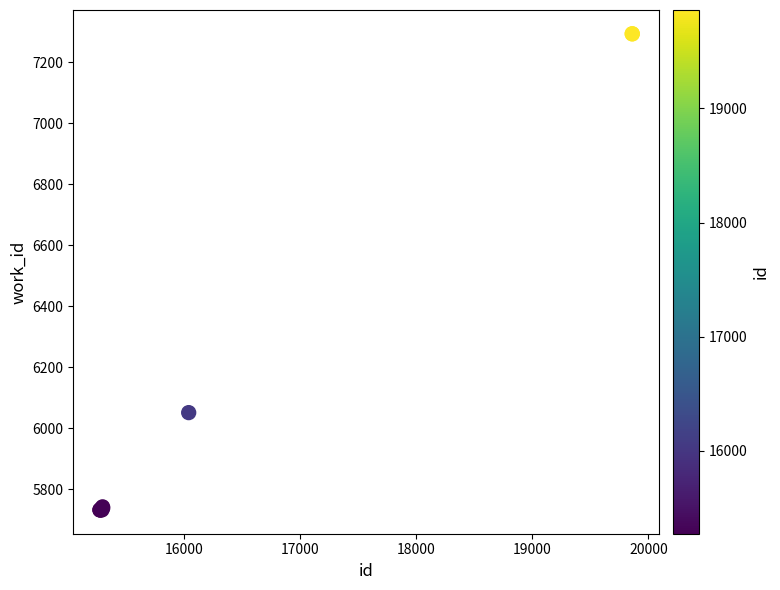

What Y value in the scatter plot is closest to 6512?

6051